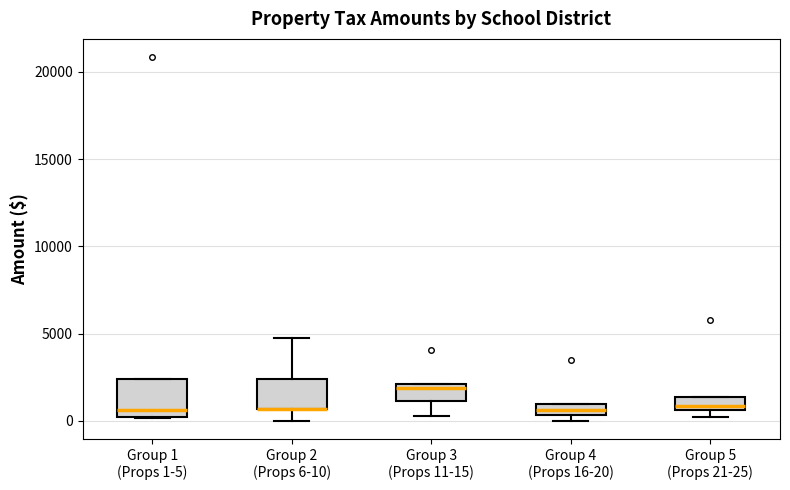

Where does the lower whisker of the box for Group 3 (Props 11-15) end on the y-axis? The values are not printed on the chart, so give them approximately, as read against the axis.

500